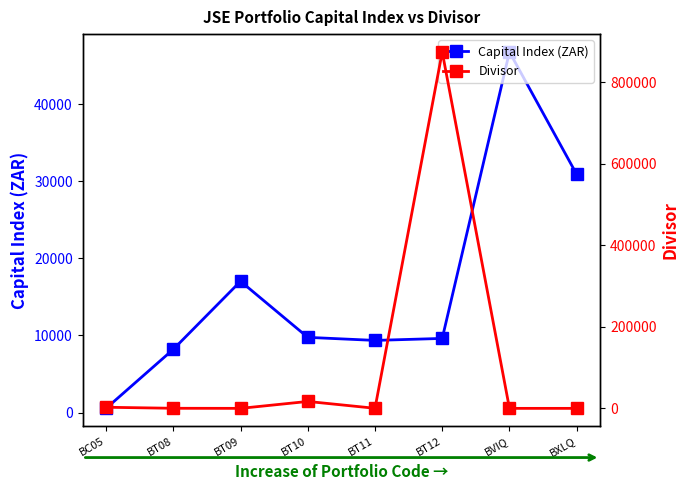

What is the average value of the Capital Index (ZAR) series?

16519.0